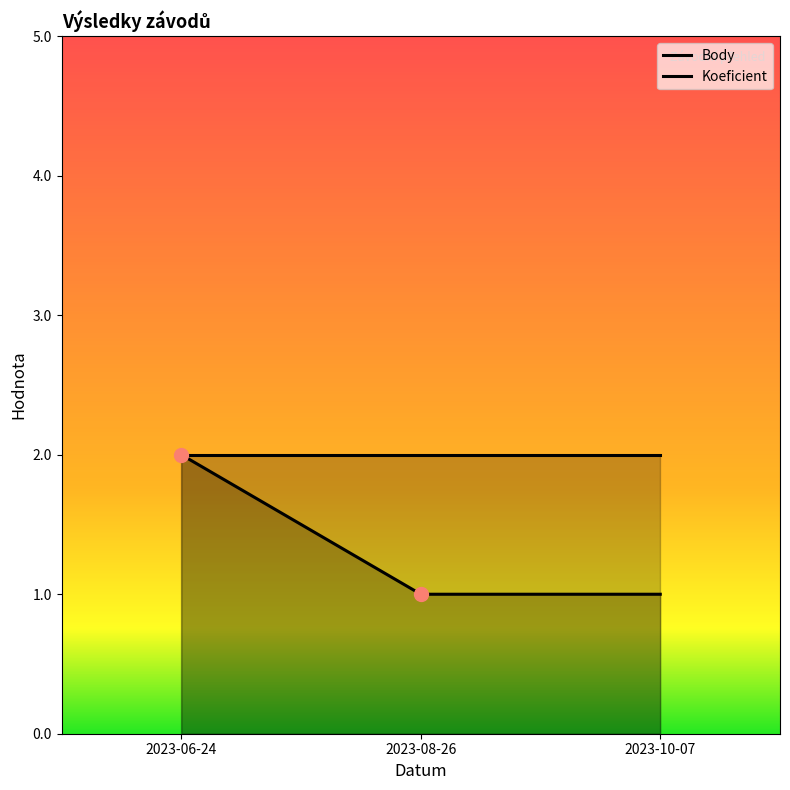

Rank the categories by value from highest to lowest.

2023-06-24, 2023-08-26, 2023-10-07